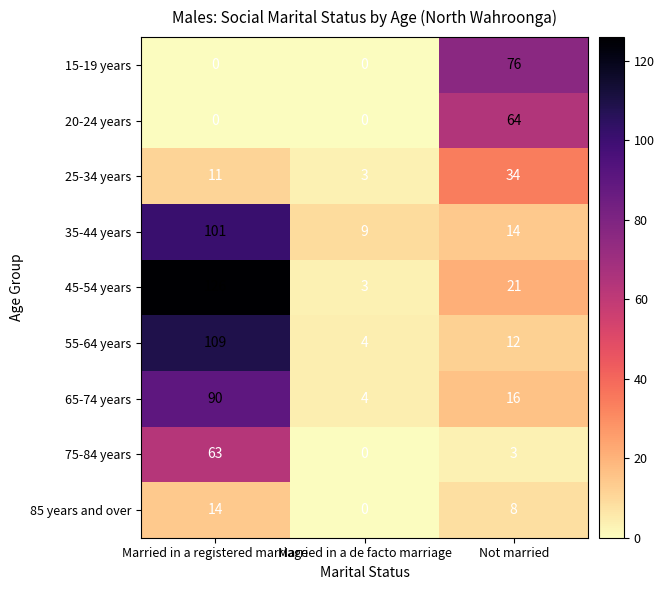

What is the highest value of the 15-19 years series?

76